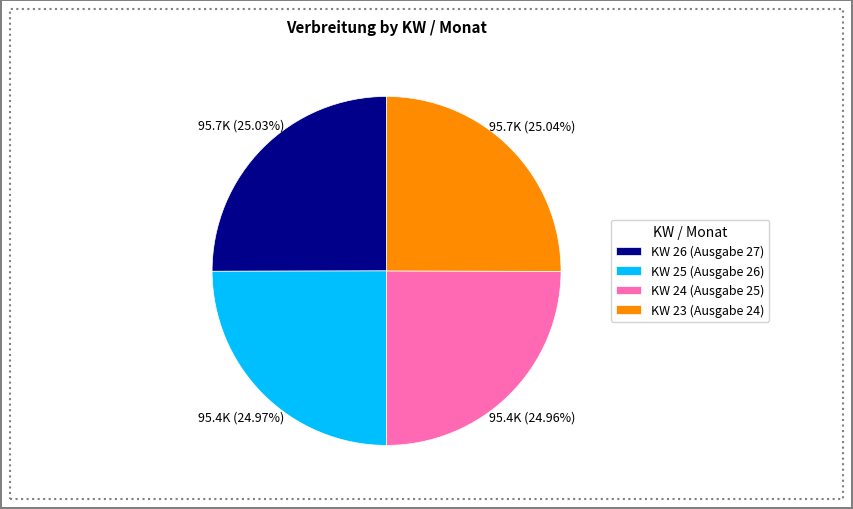

To the nearest percent, what portion does KW 25 (Ausgabe 26) represent?

25%